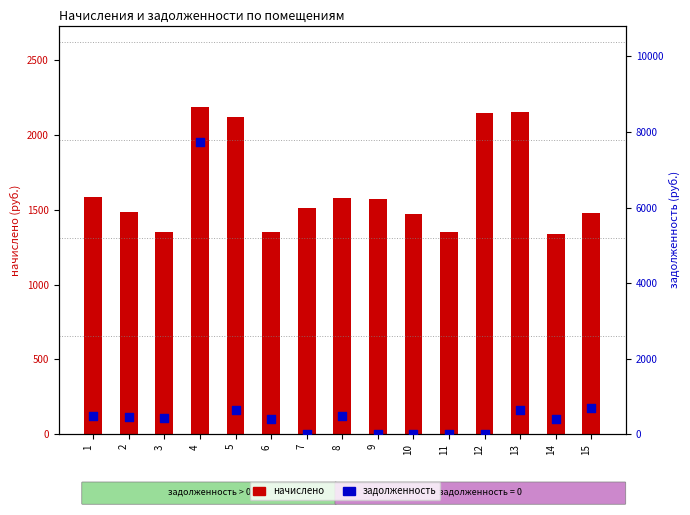

What are all the series names shown in the legend?

начислено, задолженность